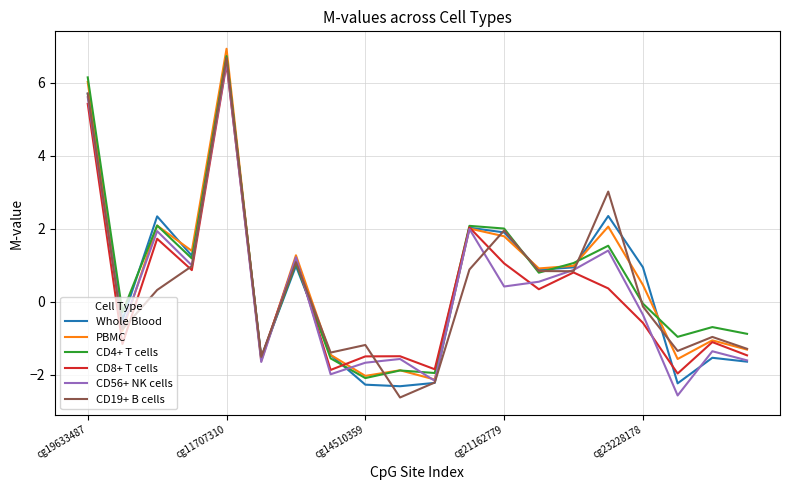

What is the maximum value shown in the chart?

6.9